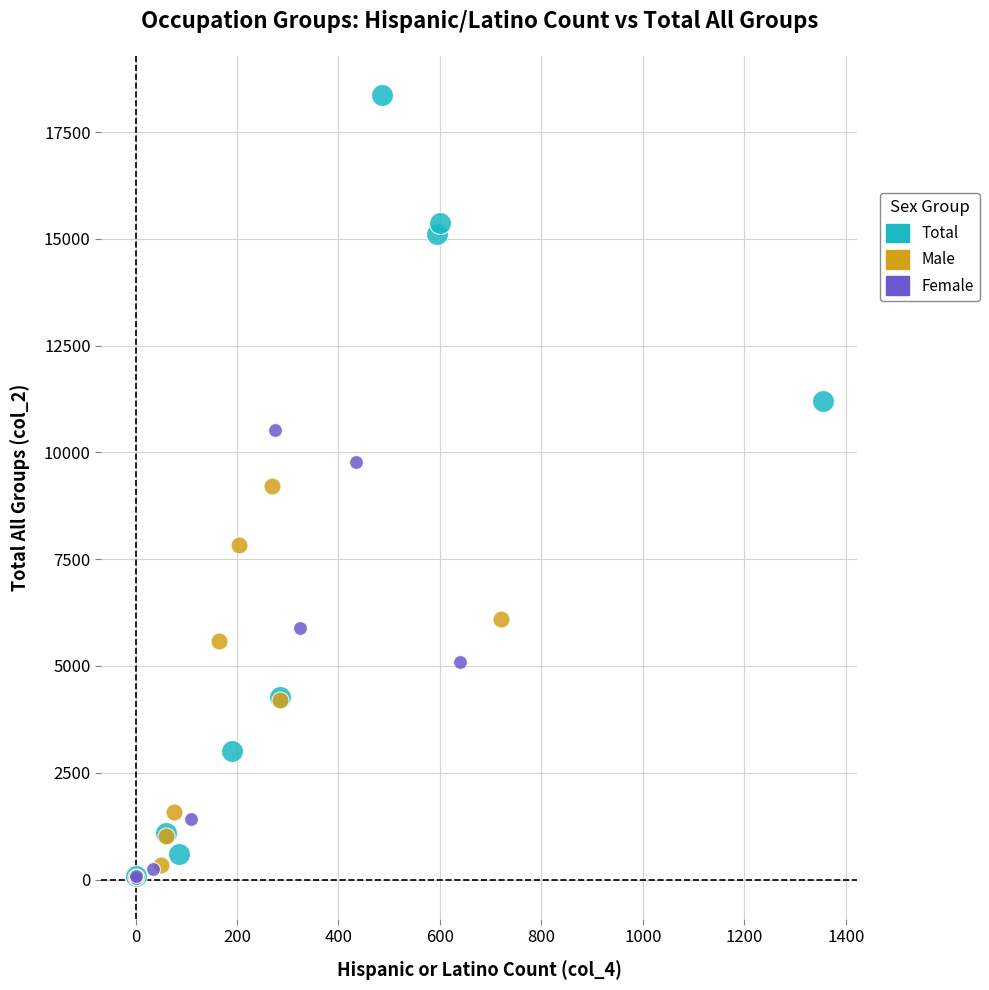

Which series reaches the maximum Y coordinate?

Total